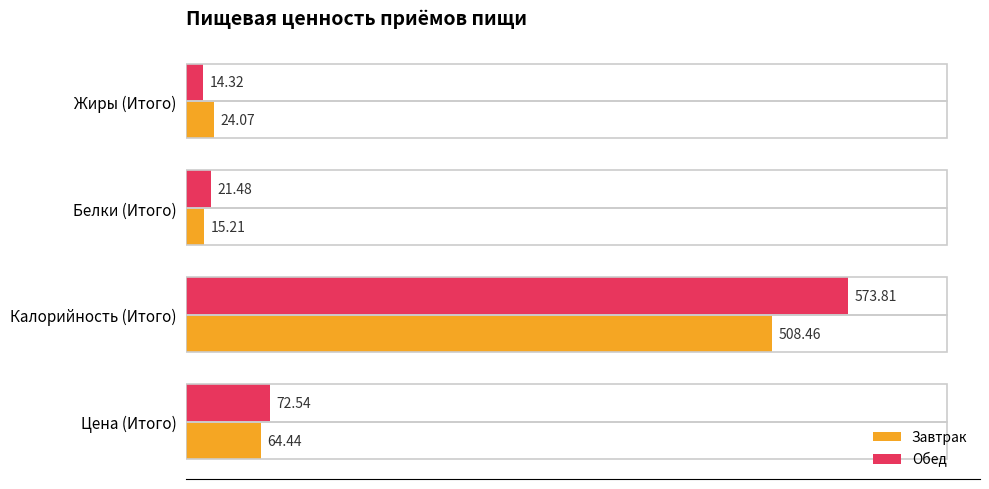

Which label corresponds to the smallest value in the chart?

Жиры (Итого)